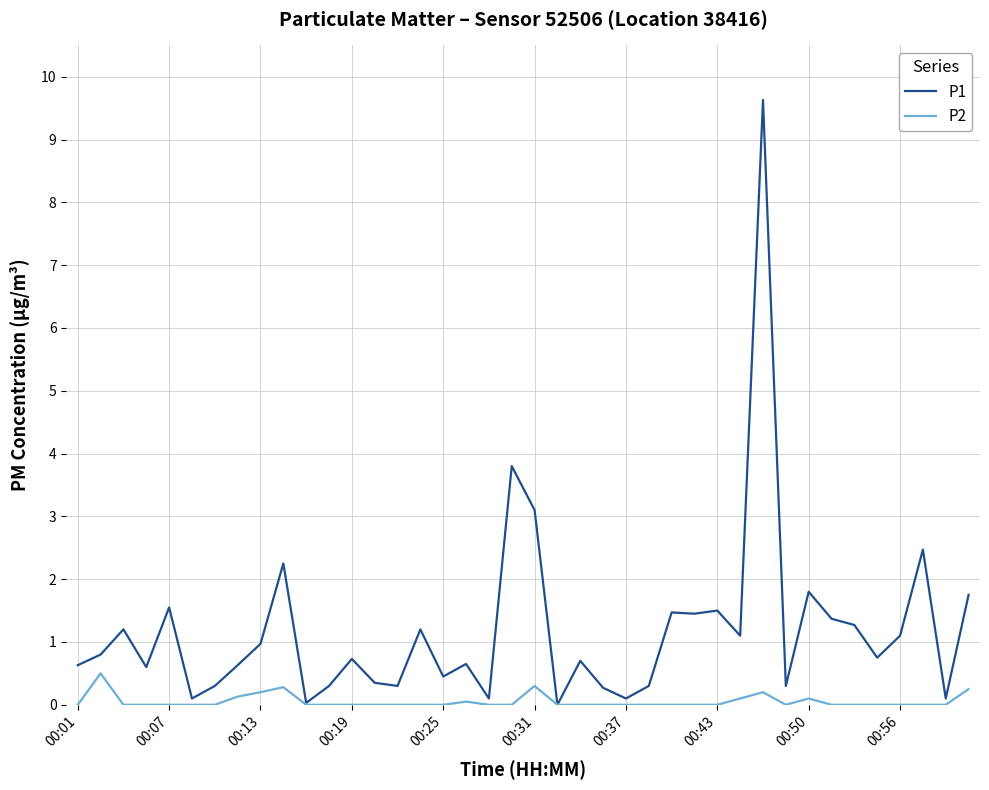

Which series has the largest total across all categories?

P1